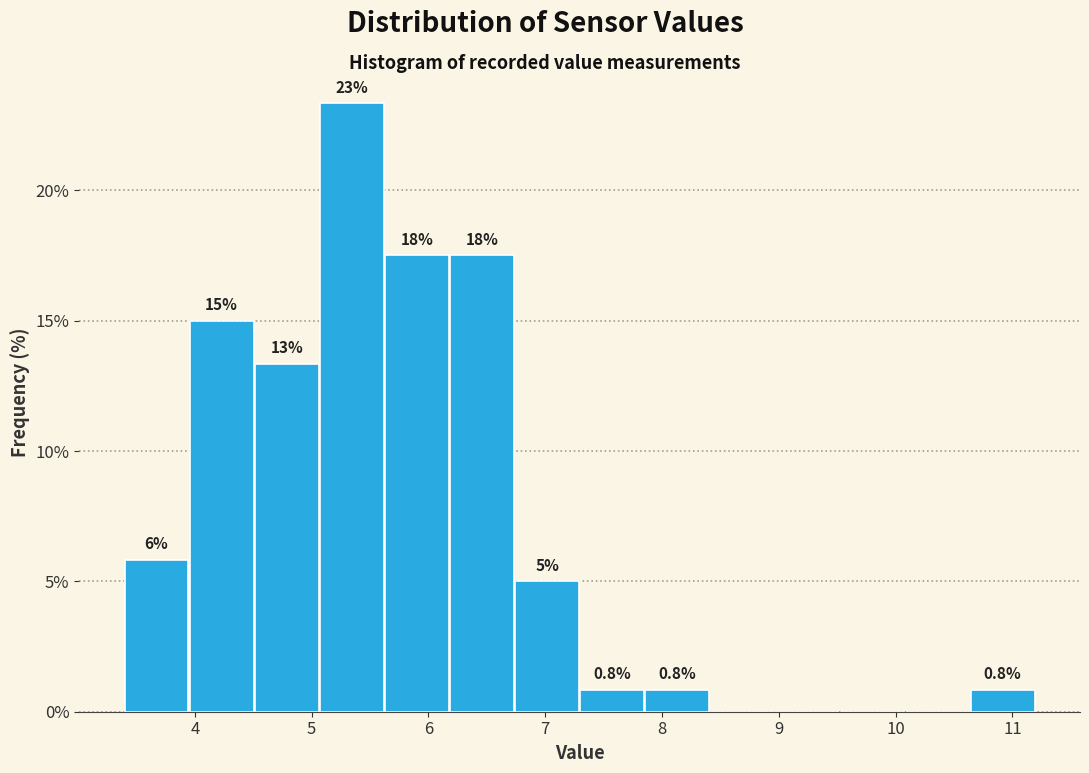

Over which range of the x-axis is the bar tallest?

5.1 to 5.6